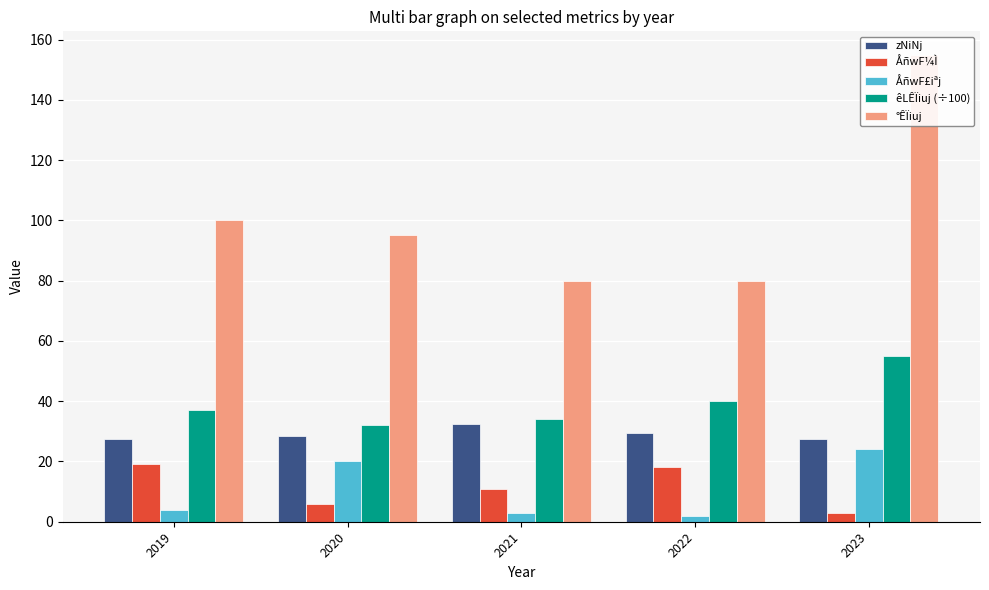

Reading left to right, transcribe all the data shown in this chart.

zNiNj: 2019=27.4	2020=28.3	2021=32.4	2022=29.6	2023=27.5
ÅñwF¼Ì: 2019=19.0	2020=6.0	2021=11.0	2022=18.0	2023=3.0
ÅñwF£iªj: 2019=4.0	2020=20.0	2021=3.0	2022=2.0	2023=24.0
êLÊÏiuj (÷100): 2019=37.0	2020=32.0	2021=34.0	2022=40.0	2023=55.0
°ÊÏiuj: 2019=100.0	2020=95.0	2021=80.0	2022=80.0	2023=155.0